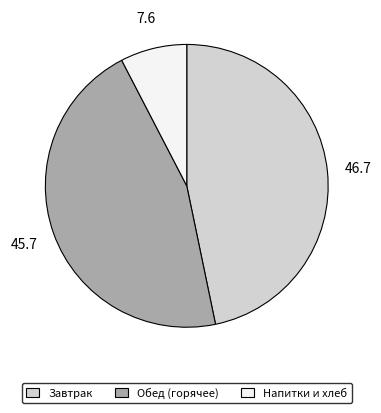

Approximately how many times larger is the value at Завтрак compared to Напитки и хлеб?

6.1